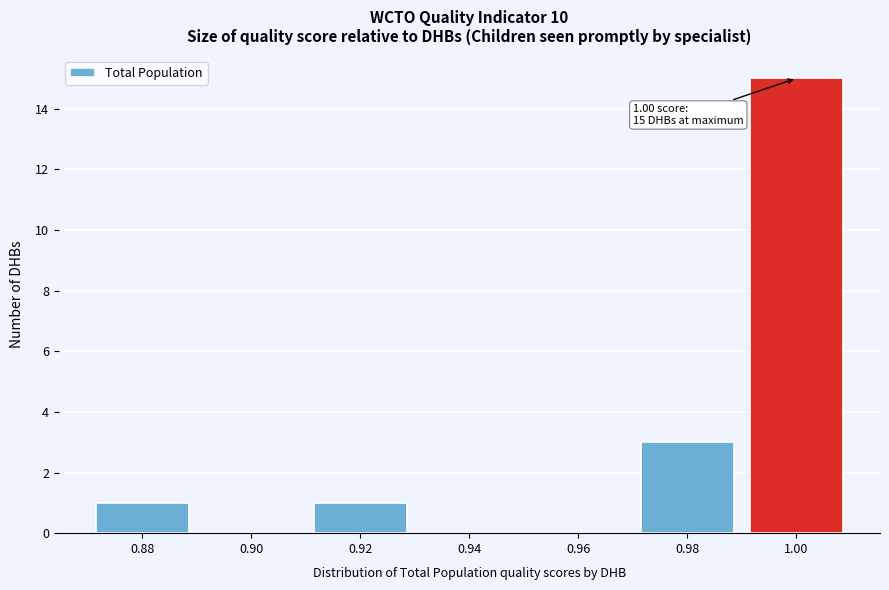

Reading left to right, extract all data points from this chart.

0.88=1	0.90=0	0.92=1	0.94=0	0.96=0	0.98=3	1.00=15